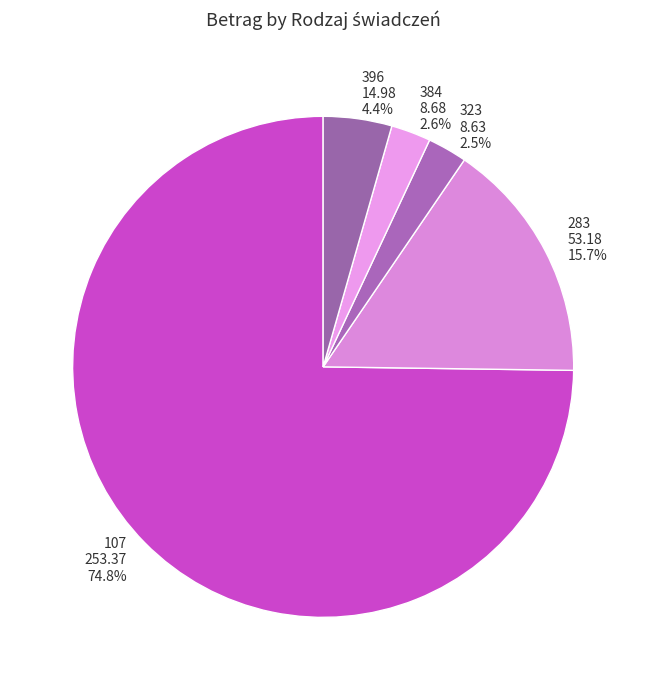

Is it true that 396 is 4% of the pie?

True